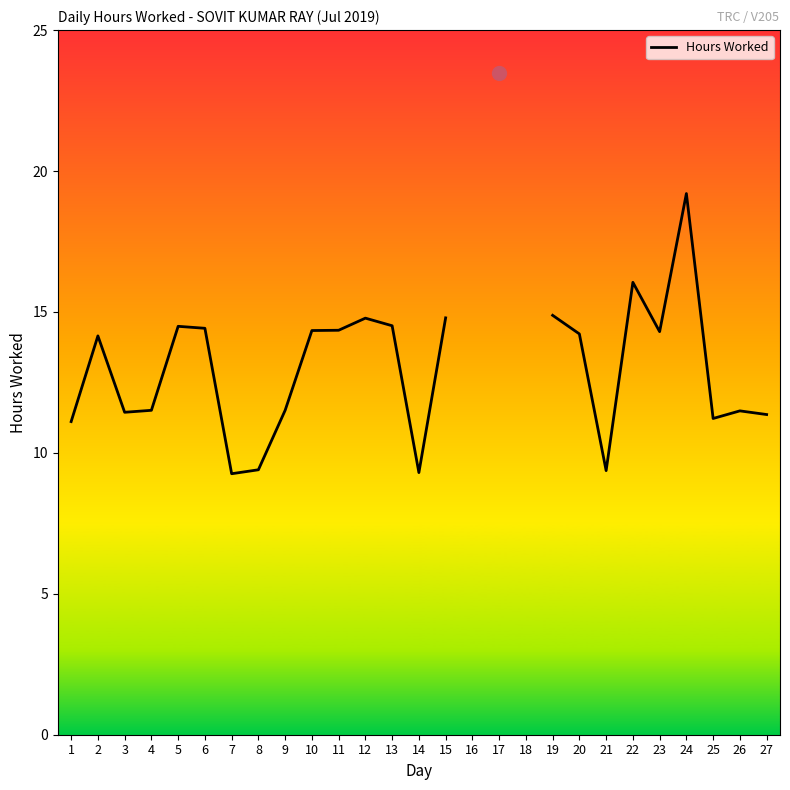

At which label does the data first exceed 14?

2